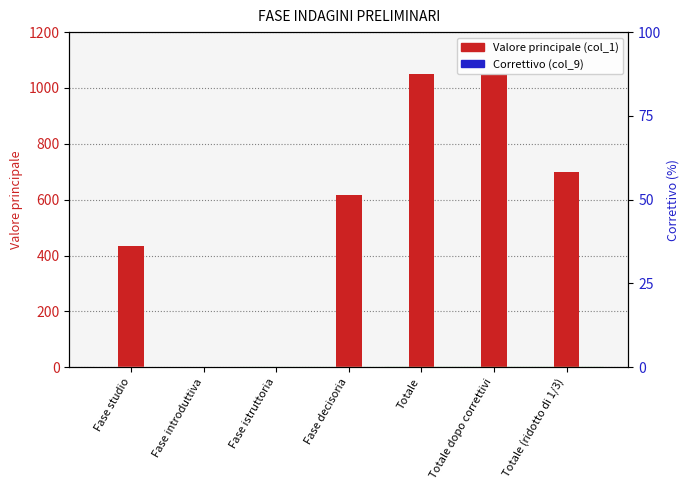

The Correttivo (col_9) series shows 0 at Fase decisoria. True or false?

True